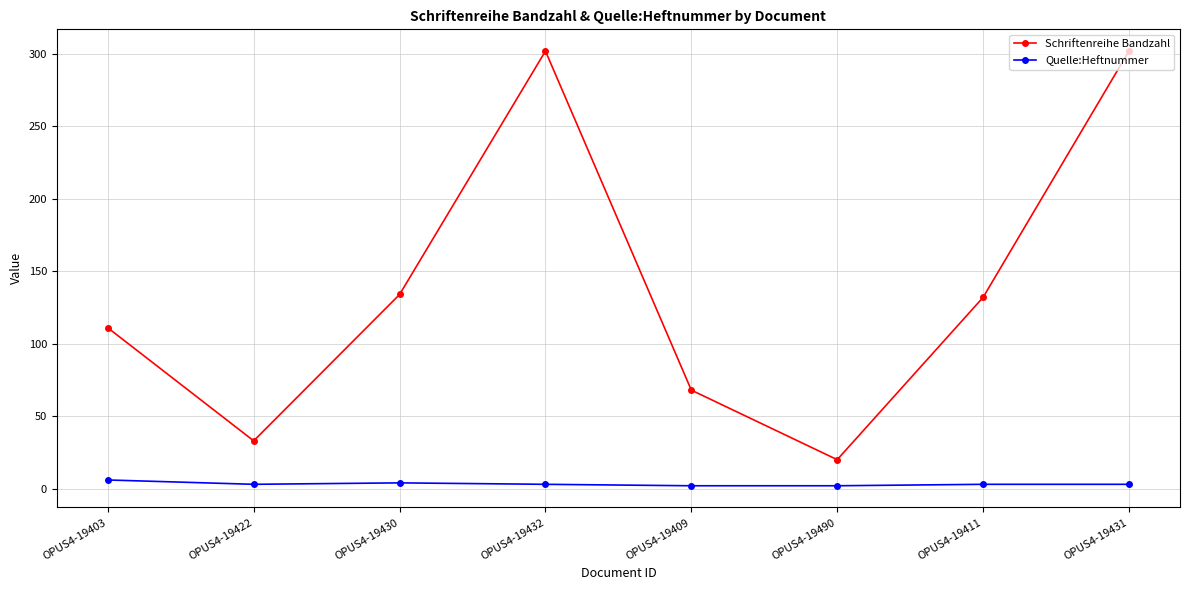

The value of Schriftenreihe Bandzahl at OPUS4-19411 is 41. True or false?

False